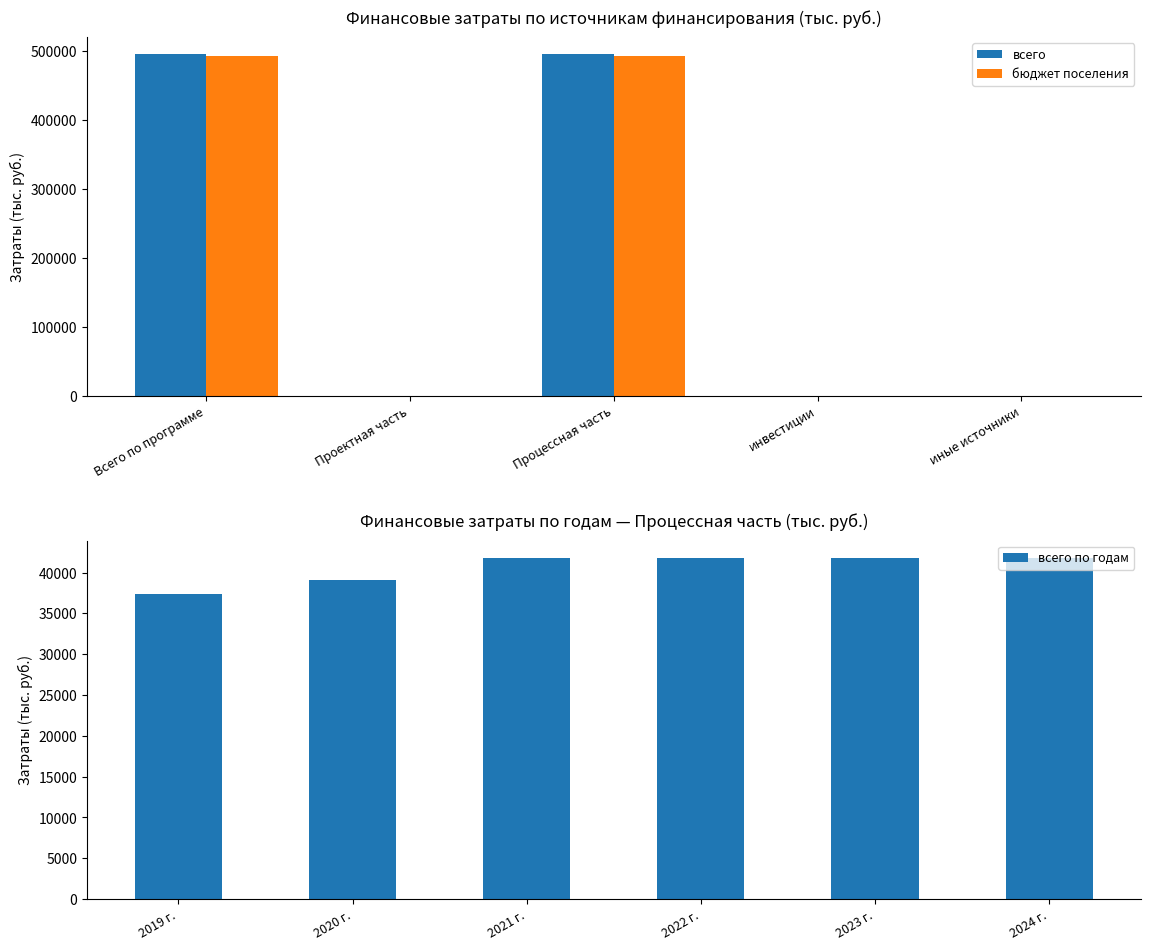

What is the maximum value for 2020 г.?

39149.4